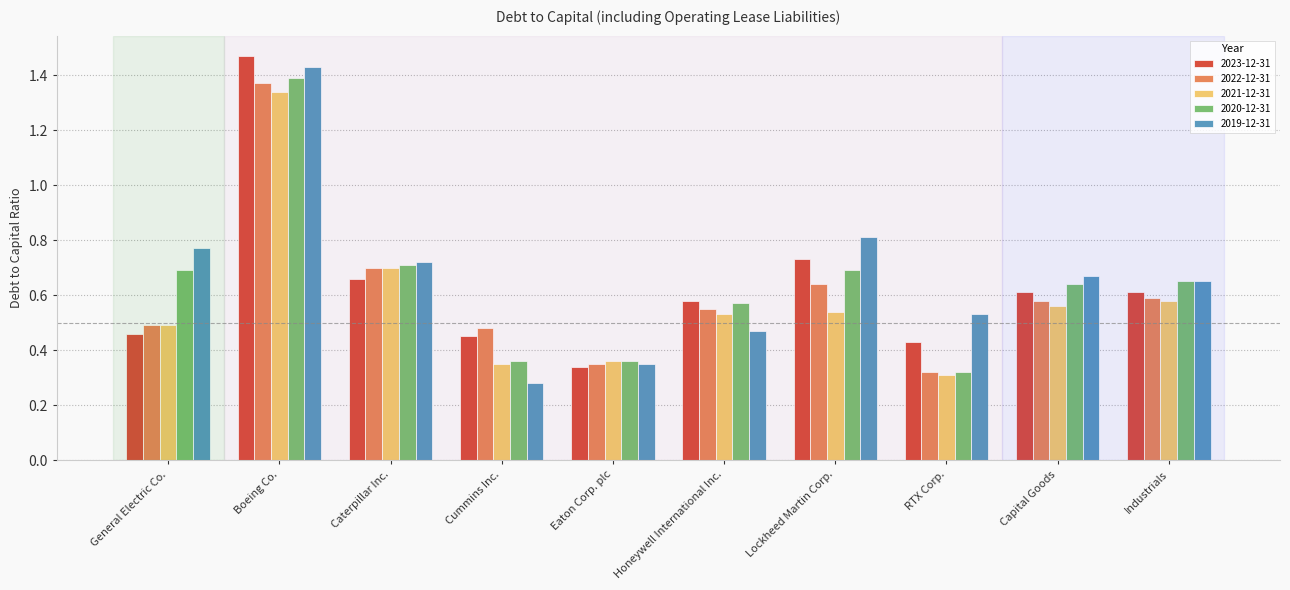

Between Cummins Inc. and Lockheed Martin Corp., which series saw the biggest shift?

2019-12-31